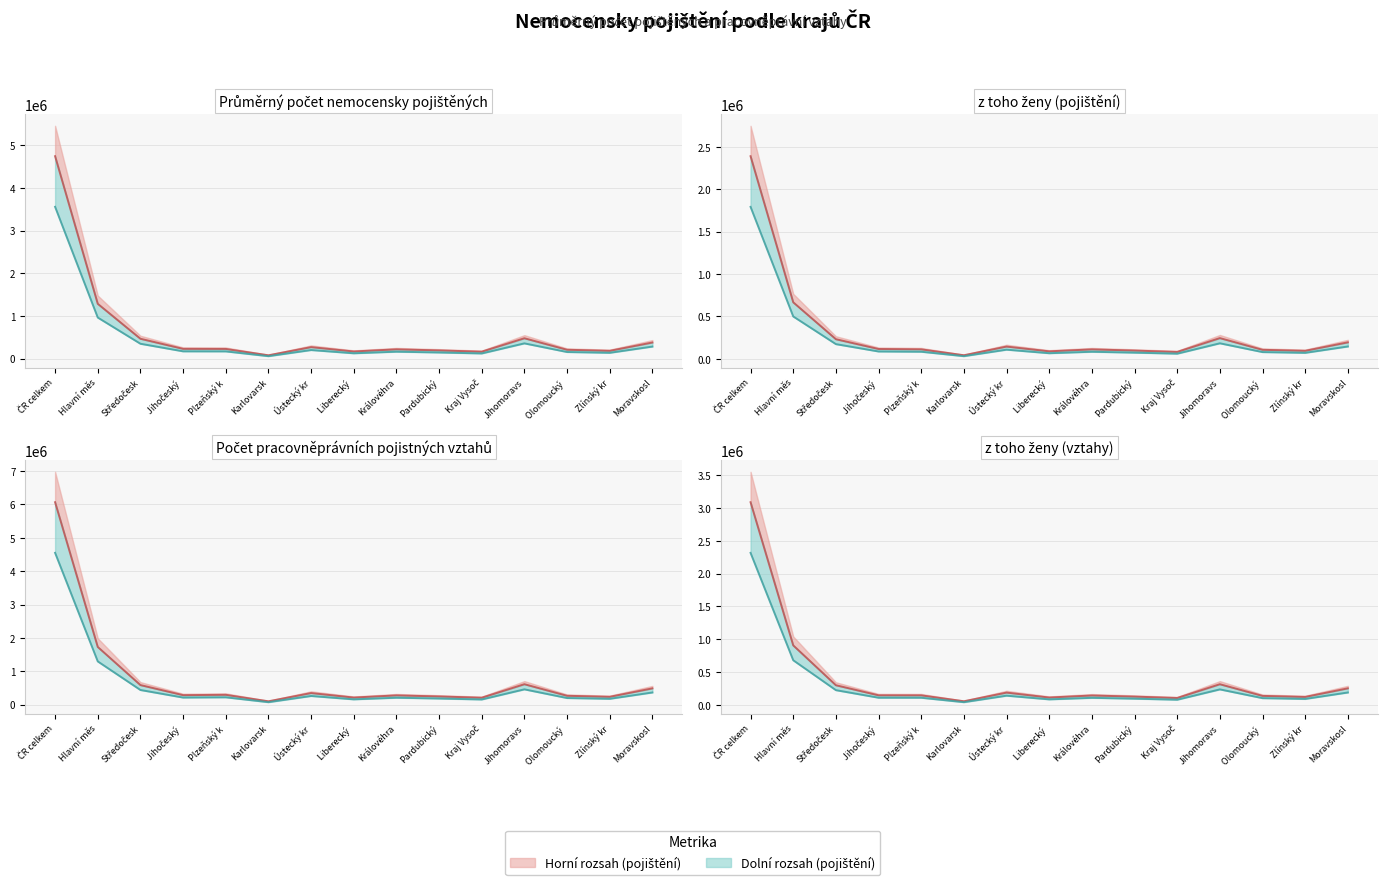

How many series are shown in this chart?

2